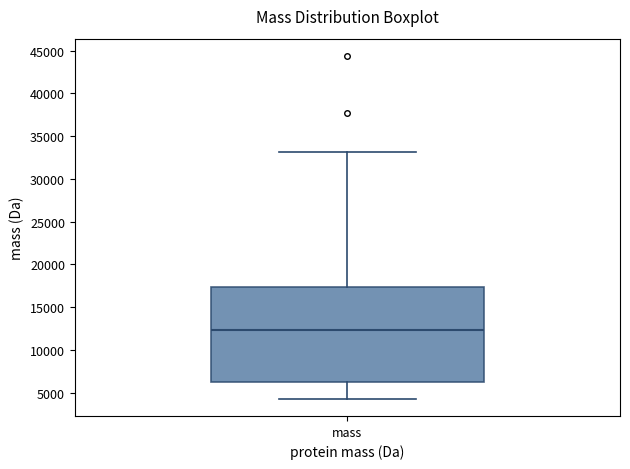

Where is the upper edge of the box for mass on the y-axis? The values are not printed on the chart, so give them approximately, as read against the axis.

17500